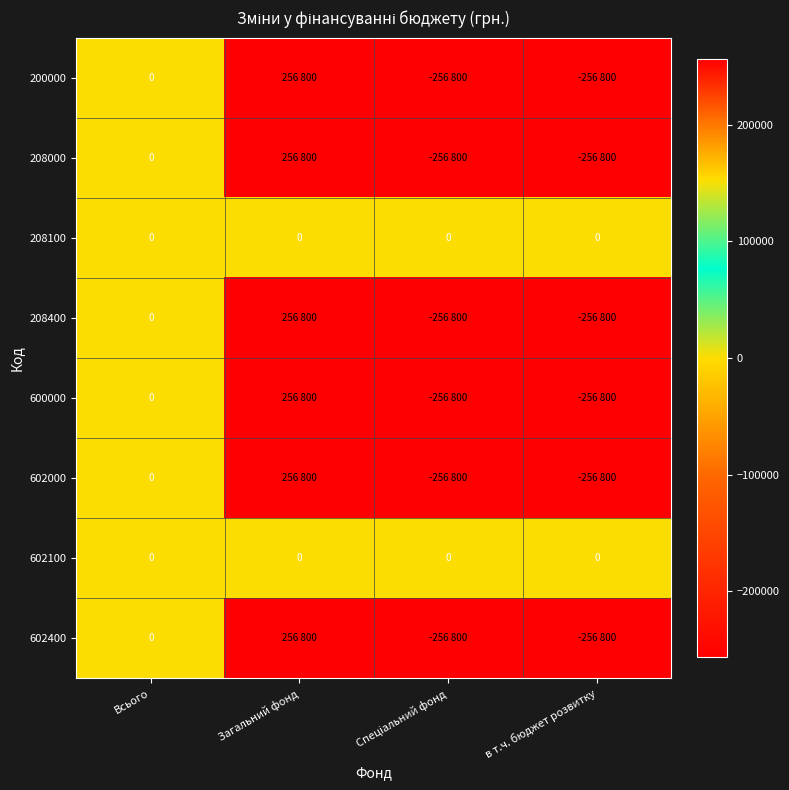

At which category is the sum across all series the highest?

Загальний фонд